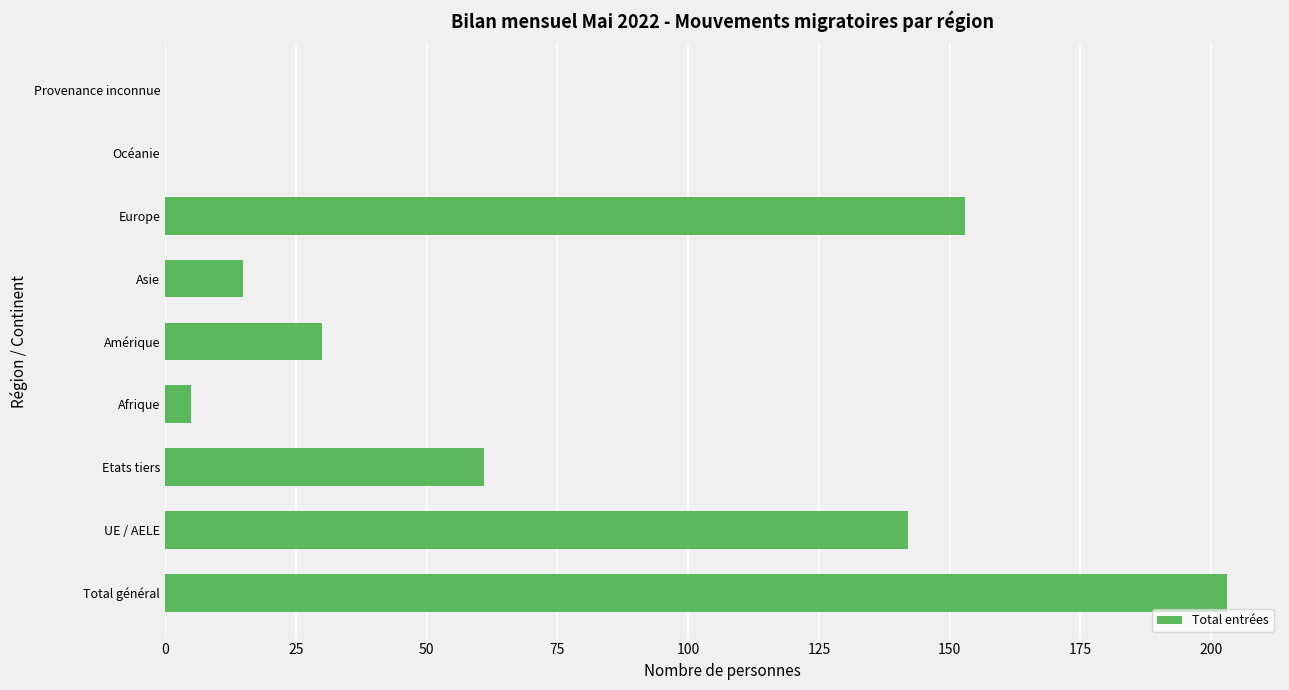

Where is the data nearest to the value 101?

Etats tiers